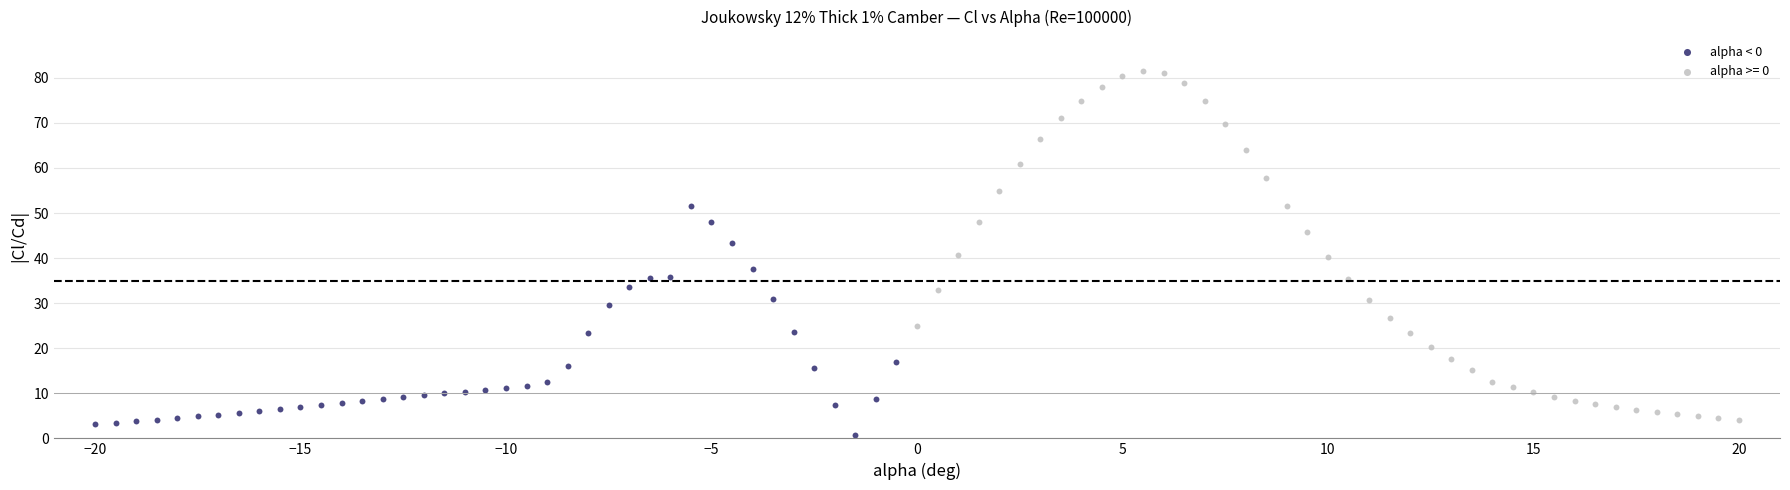

Which series reaches the maximum Y coordinate?

alpha >= 0